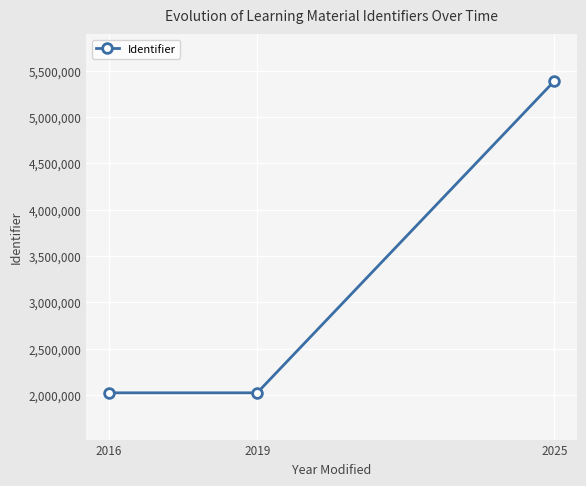

How many values are below 2023456?

1